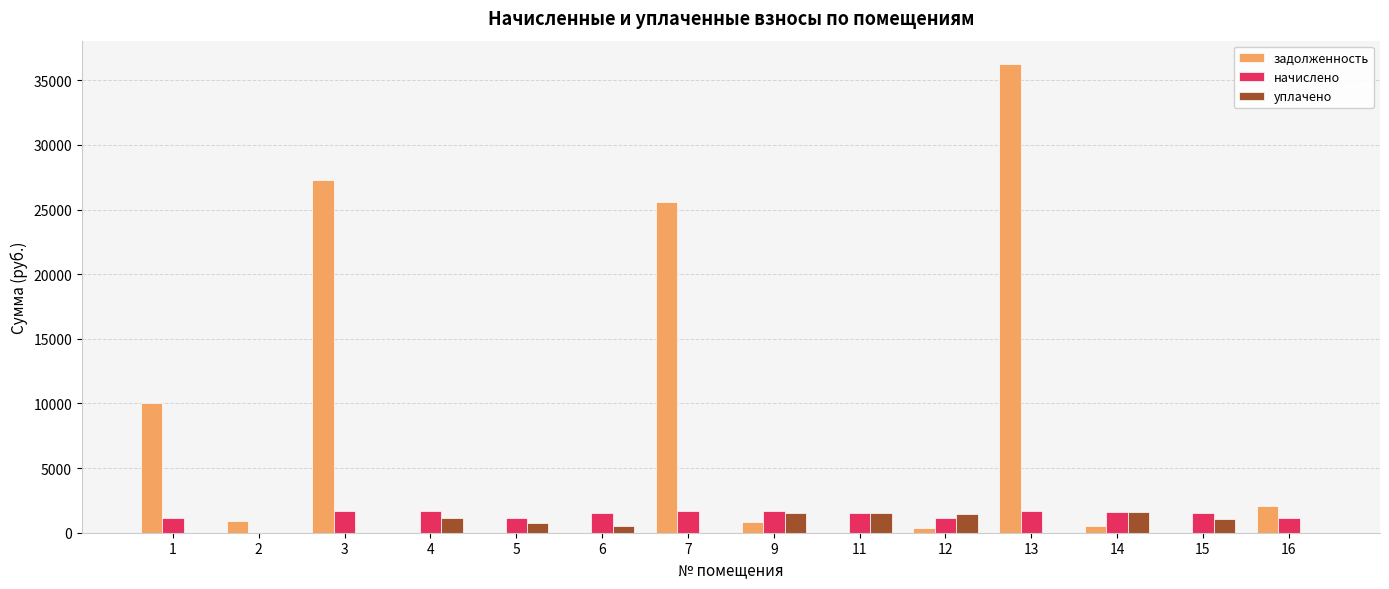

What is the sum of the задолженность values at 3 and 11?

27288.8